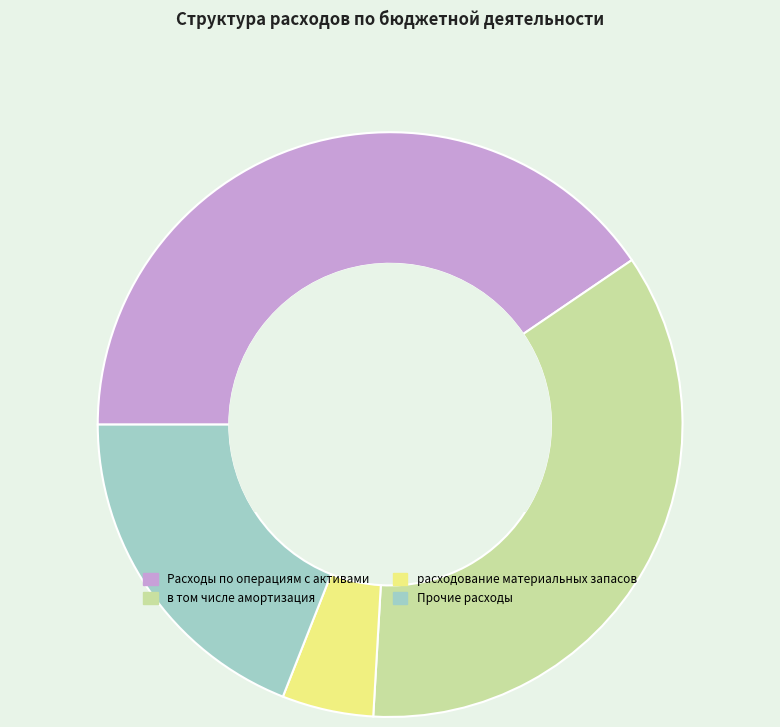

Which category has the smallest portion of the pie?

расходование материальных запасов